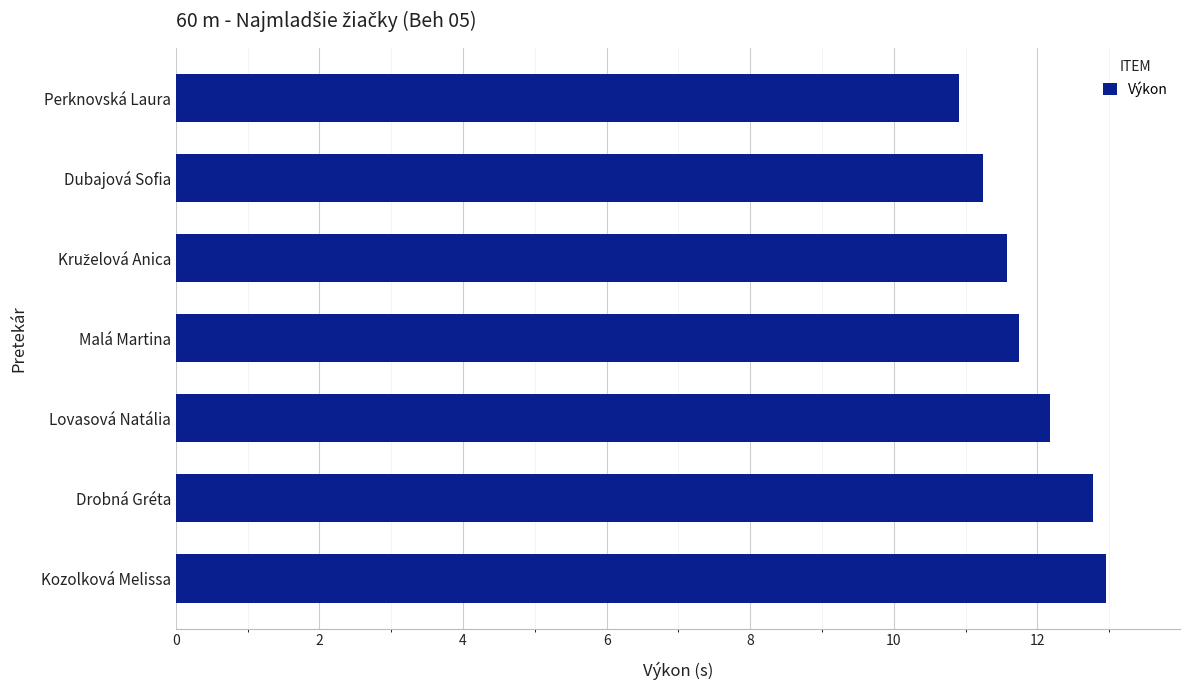

What is the label of the 4th bar from the top?

Malá Martina